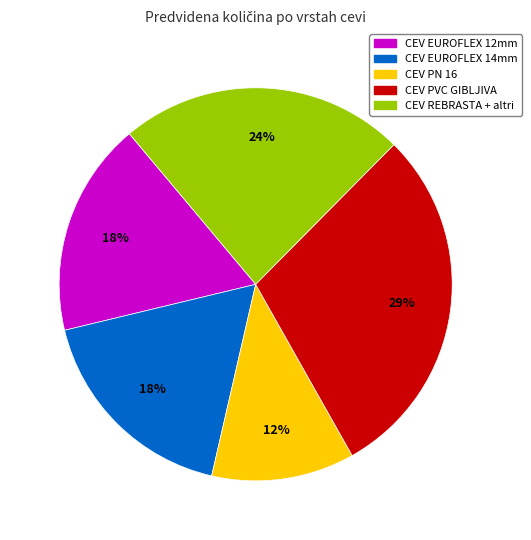

Is the sum of CEV EUROFLEX 12mm and CEV PVC GIBLJIVA greater than half?

No